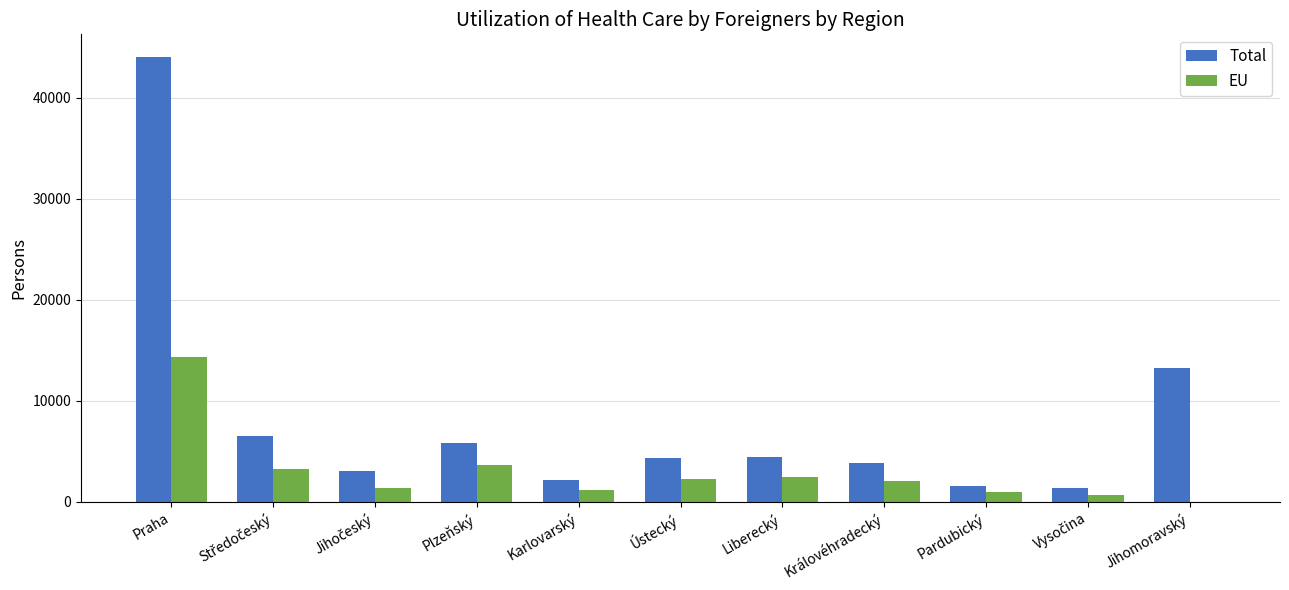

Which series has the largest total across all categories?

Total